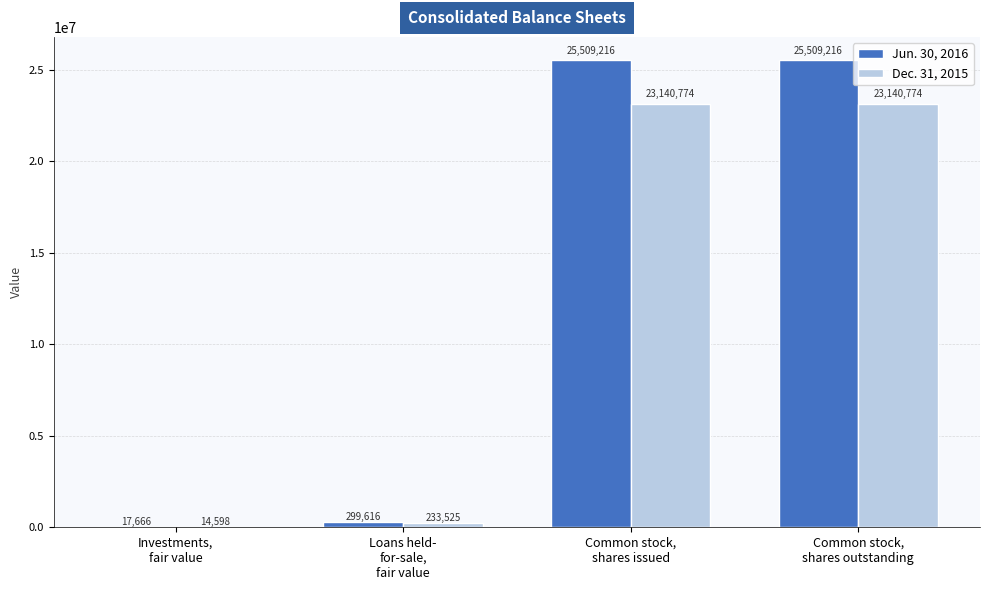

Read the Dec. 31, 2015 value at Loans held-
for-sale,
fair value.

233525